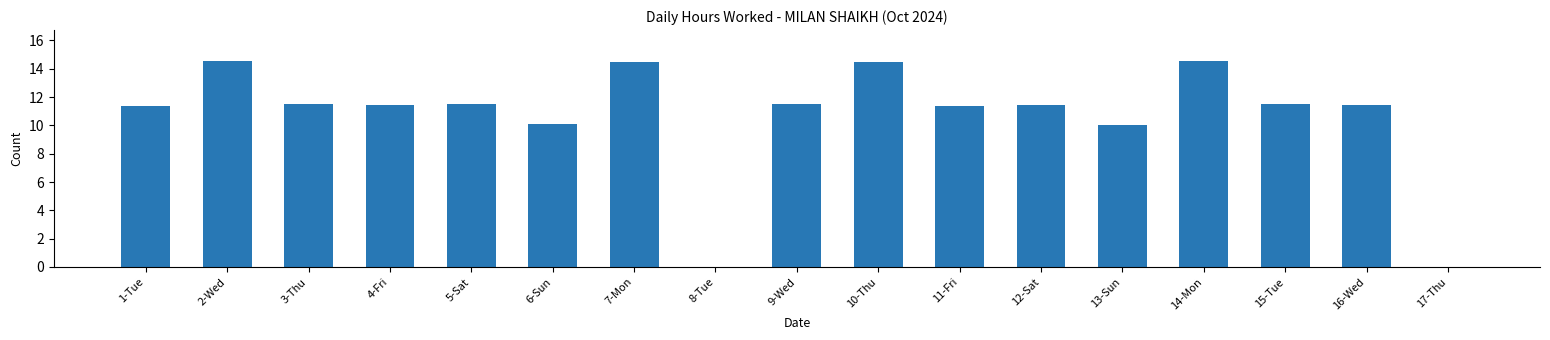

True or false: the data shows 11.5 at 5-Sat.

True